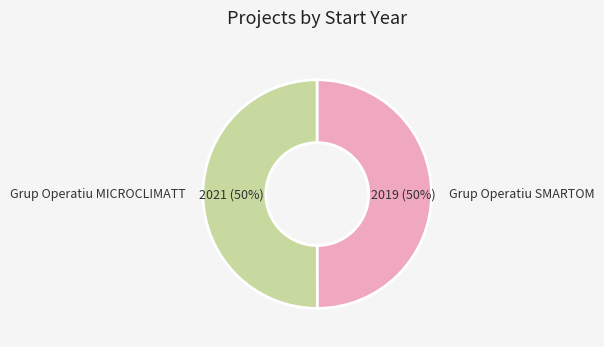

True or false: Grup Operatiu SMARTOM accounts for 60% of the total.

False